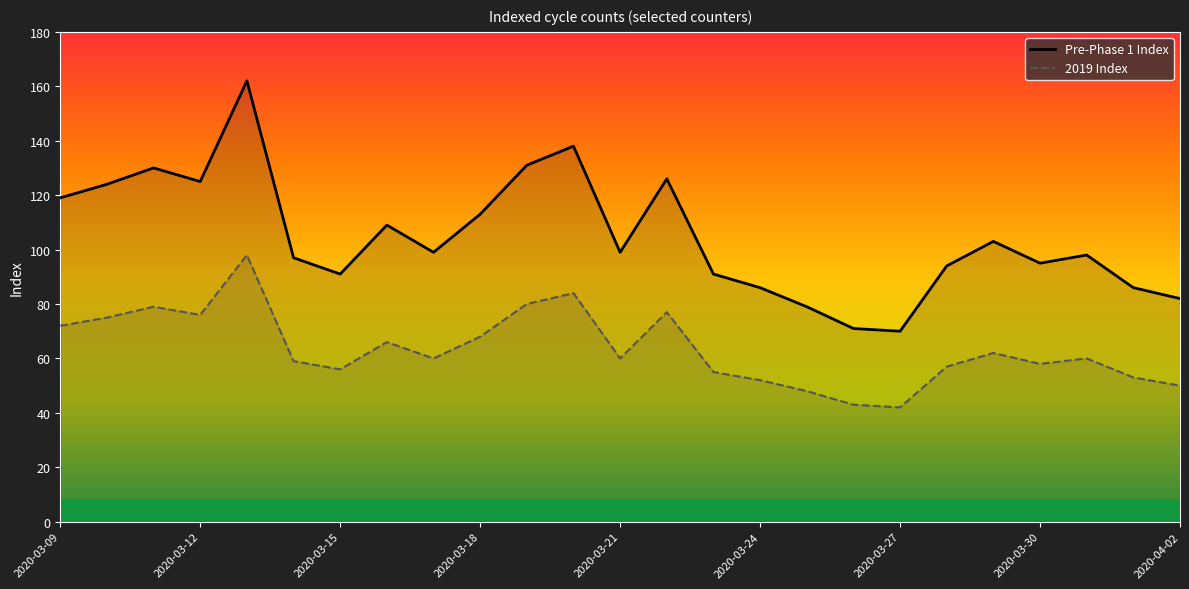

At how many categories does at least one series exceed 65?

25